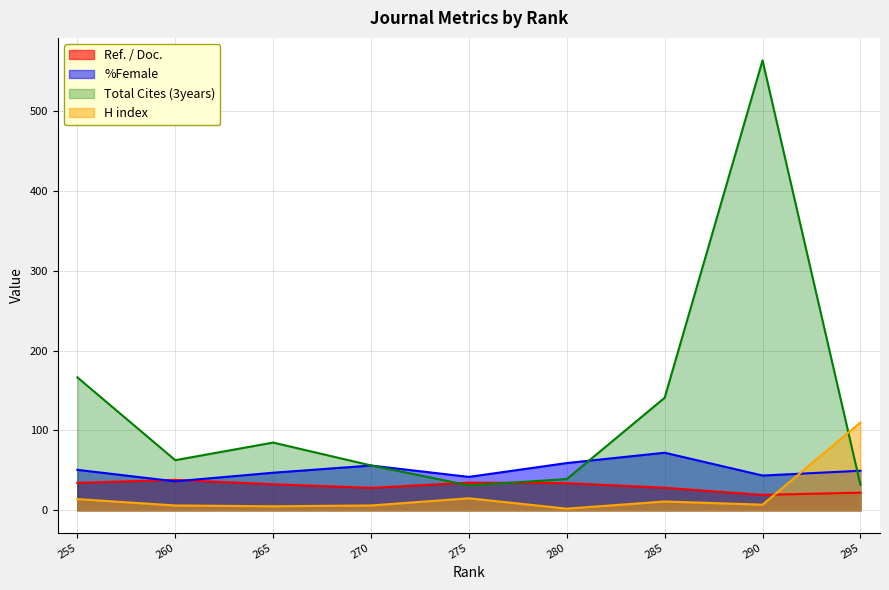

Count the number of data series in this chart.

4